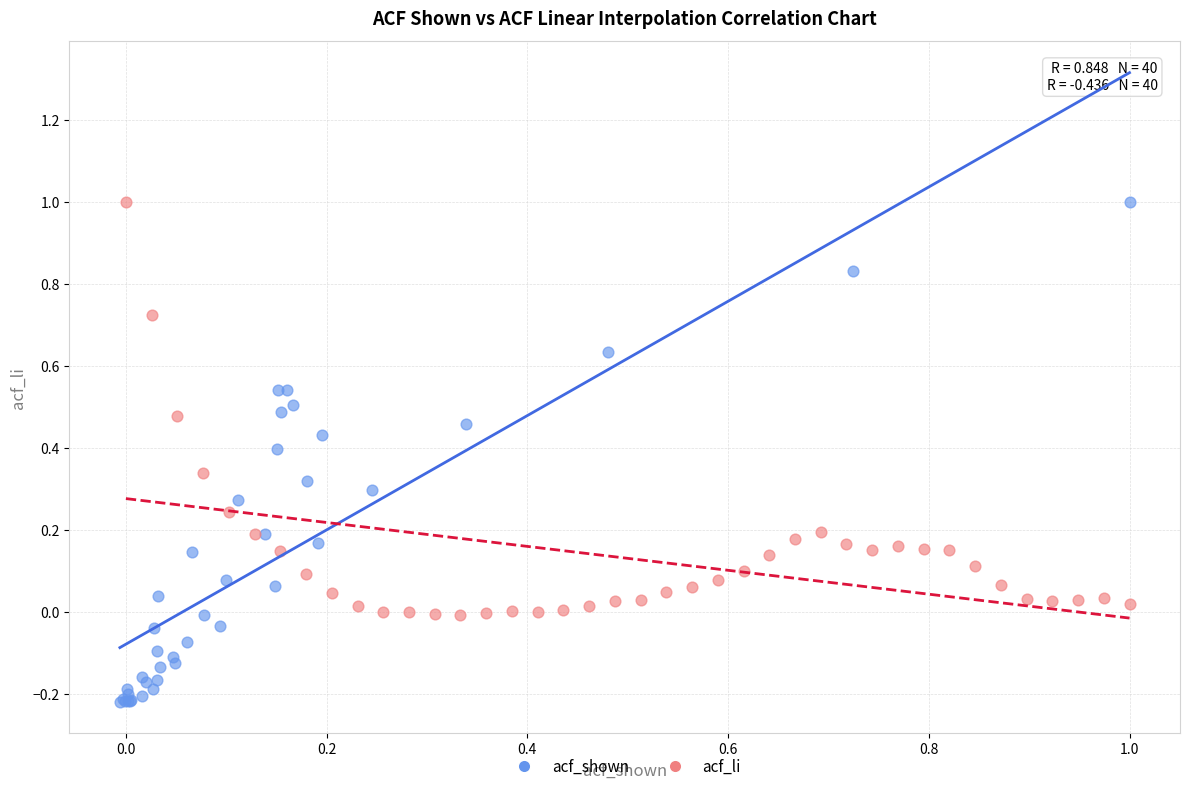

Which series contains the lowest Y value?

acf_shown